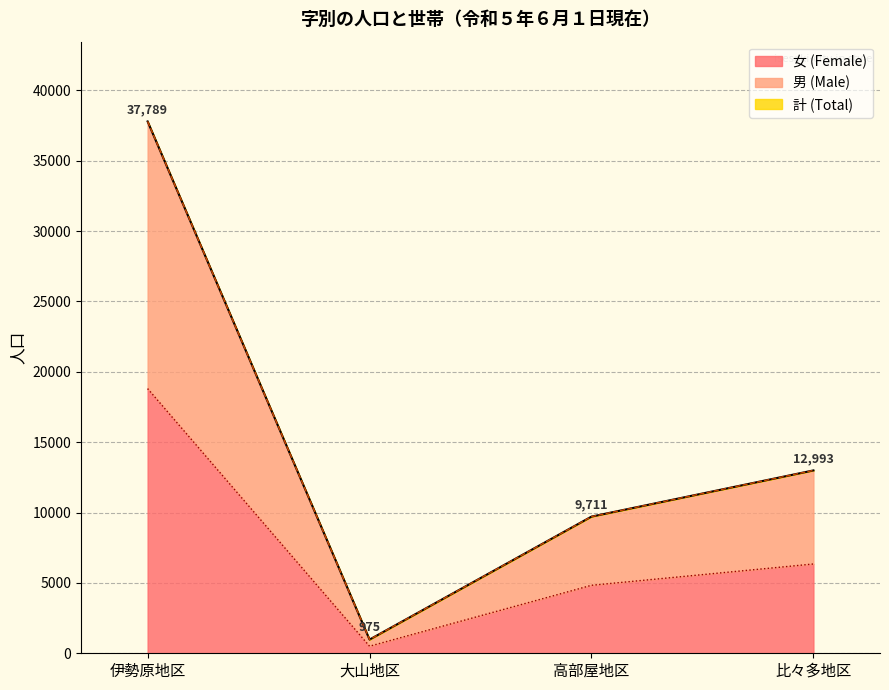

What is the difference between the 計 (Total) values at 大山地区 and 比々多地区?

12018